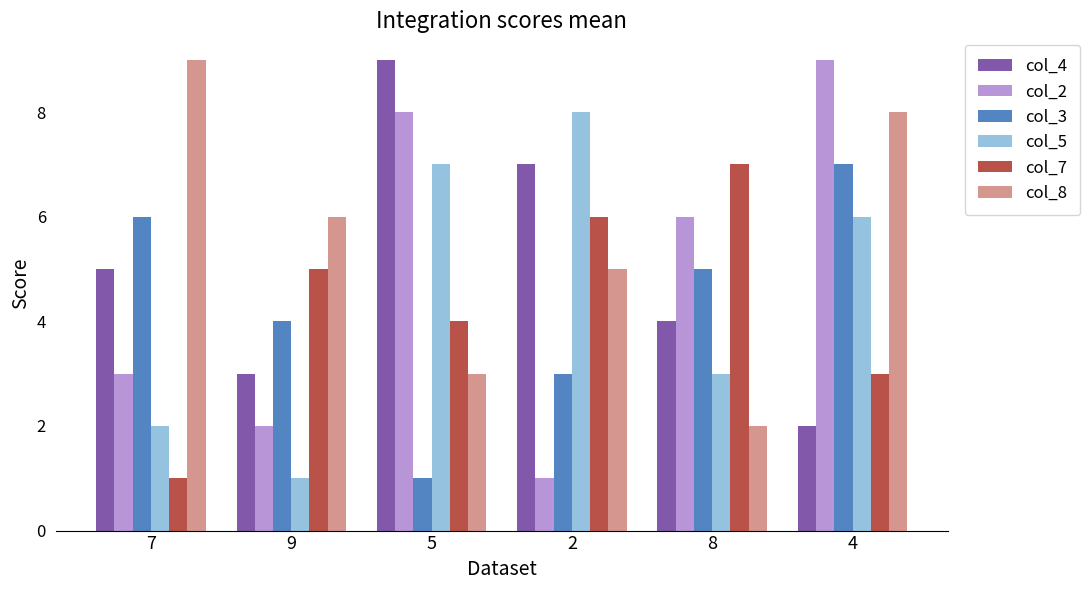

Reading left to right, what are all the values shown in this chart?

col_4: 7=5	9=3	5=9	2=7	8=4	4=2
col_2: 7=3	9=2	5=8	2=1	8=6	4=9
col_3: 7=6	9=4	5=1	2=3	8=5	4=7
col_5: 7=2	9=1	5=7	2=8	8=3	4=6
col_7: 7=1	9=5	5=4	2=6	8=7	4=3
col_8: 7=9	9=6	5=3	2=5	8=2	4=8